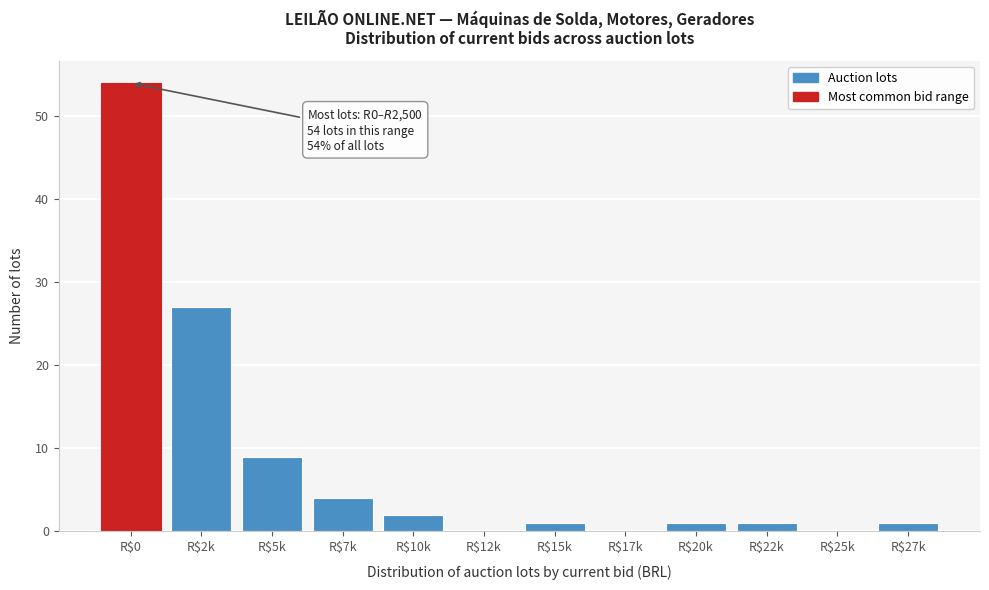

Which category has the highest value across all series?

R$0